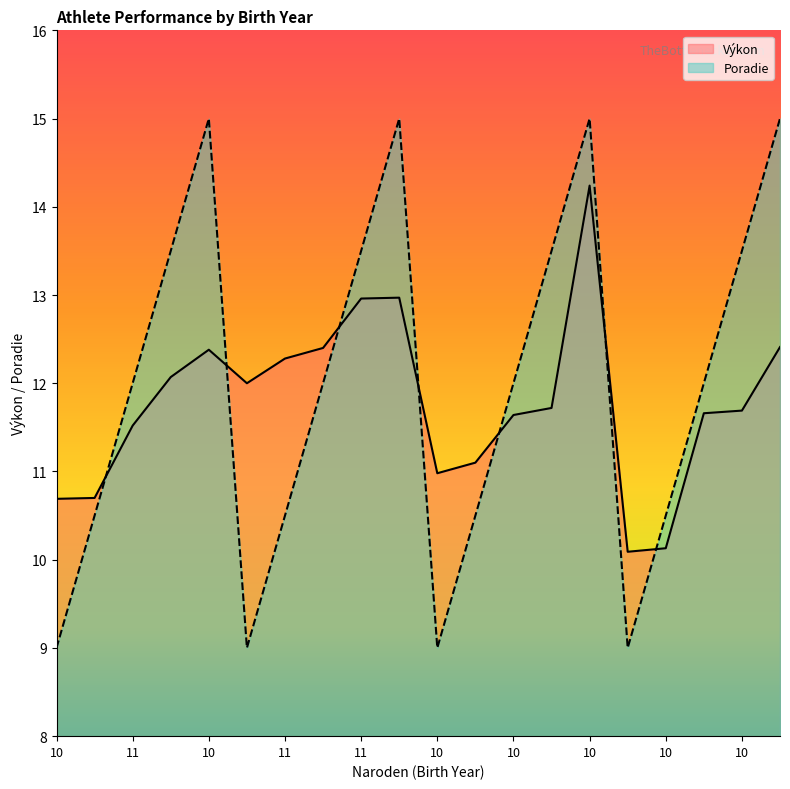

Which category has the lowest value in the Výkon series?

10